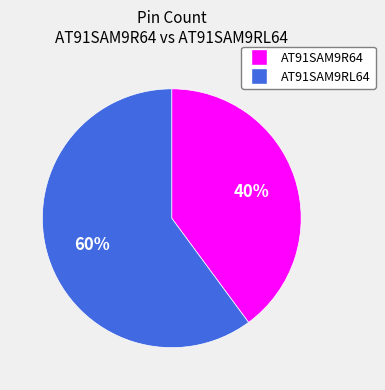

Which category has the smallest portion of the pie?

AT91SAM9R64